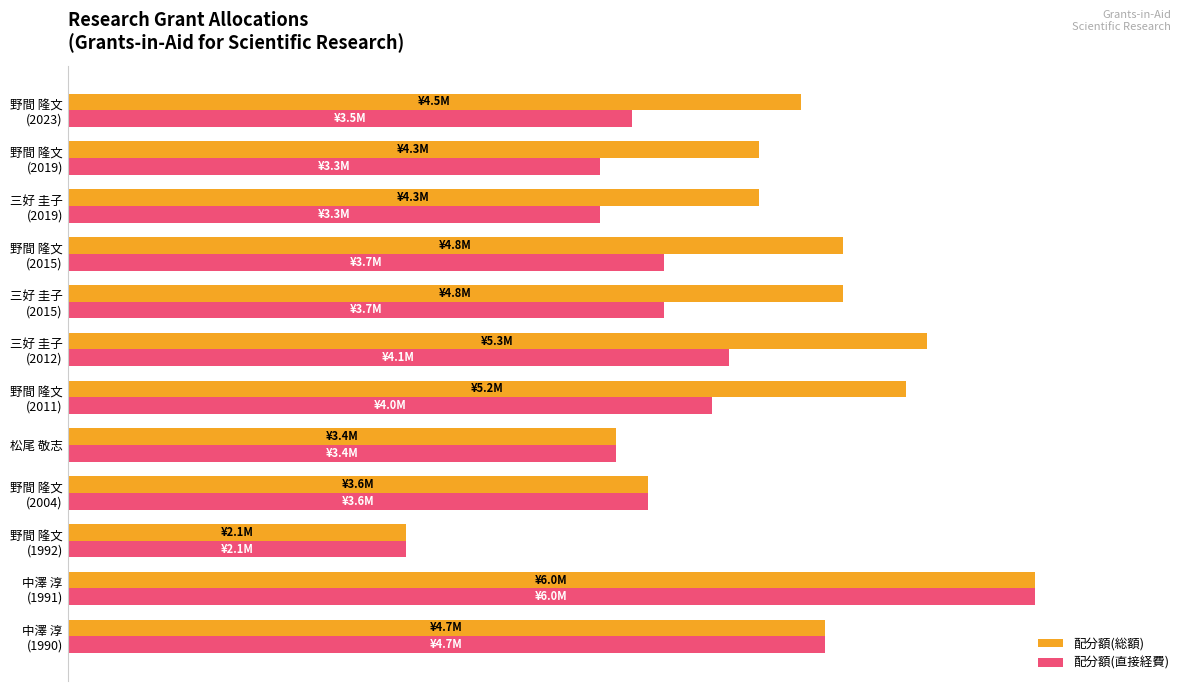

Which series has the largest total across all categories?

配分額(総額)